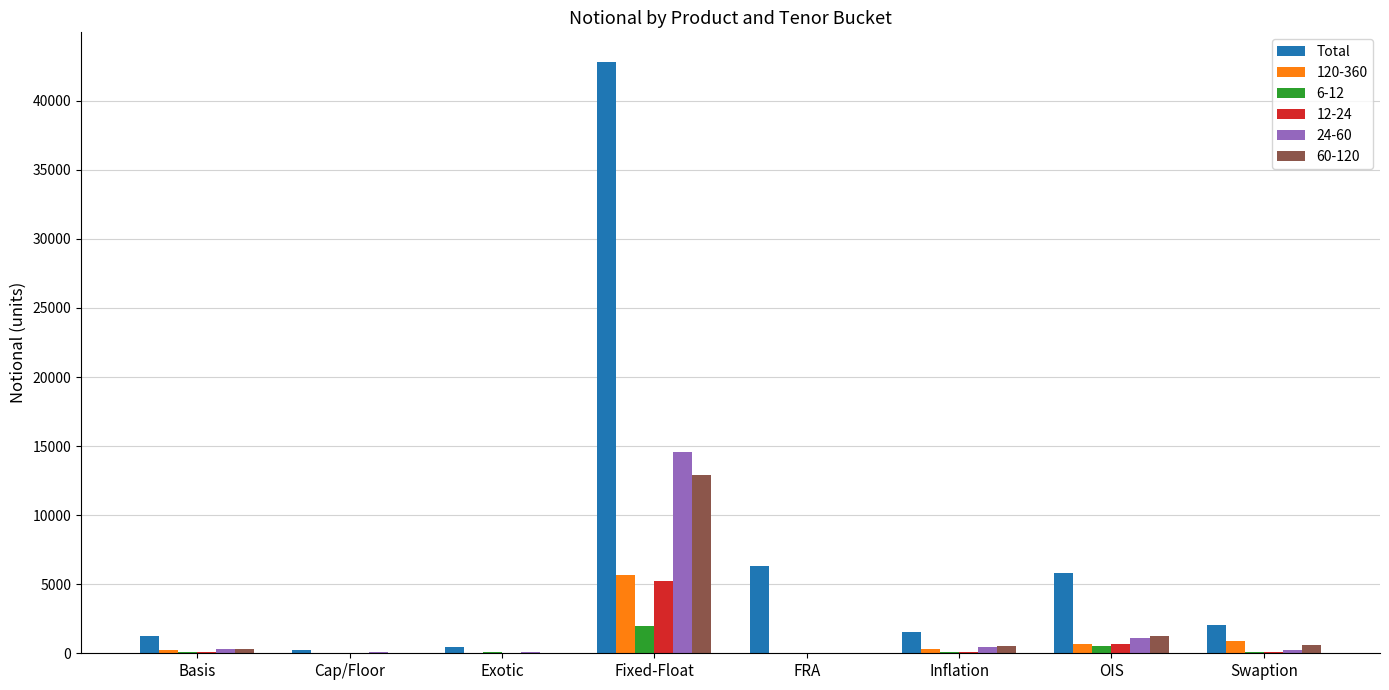

The value of Total at Fixed-Float is 42813. True or false?

True